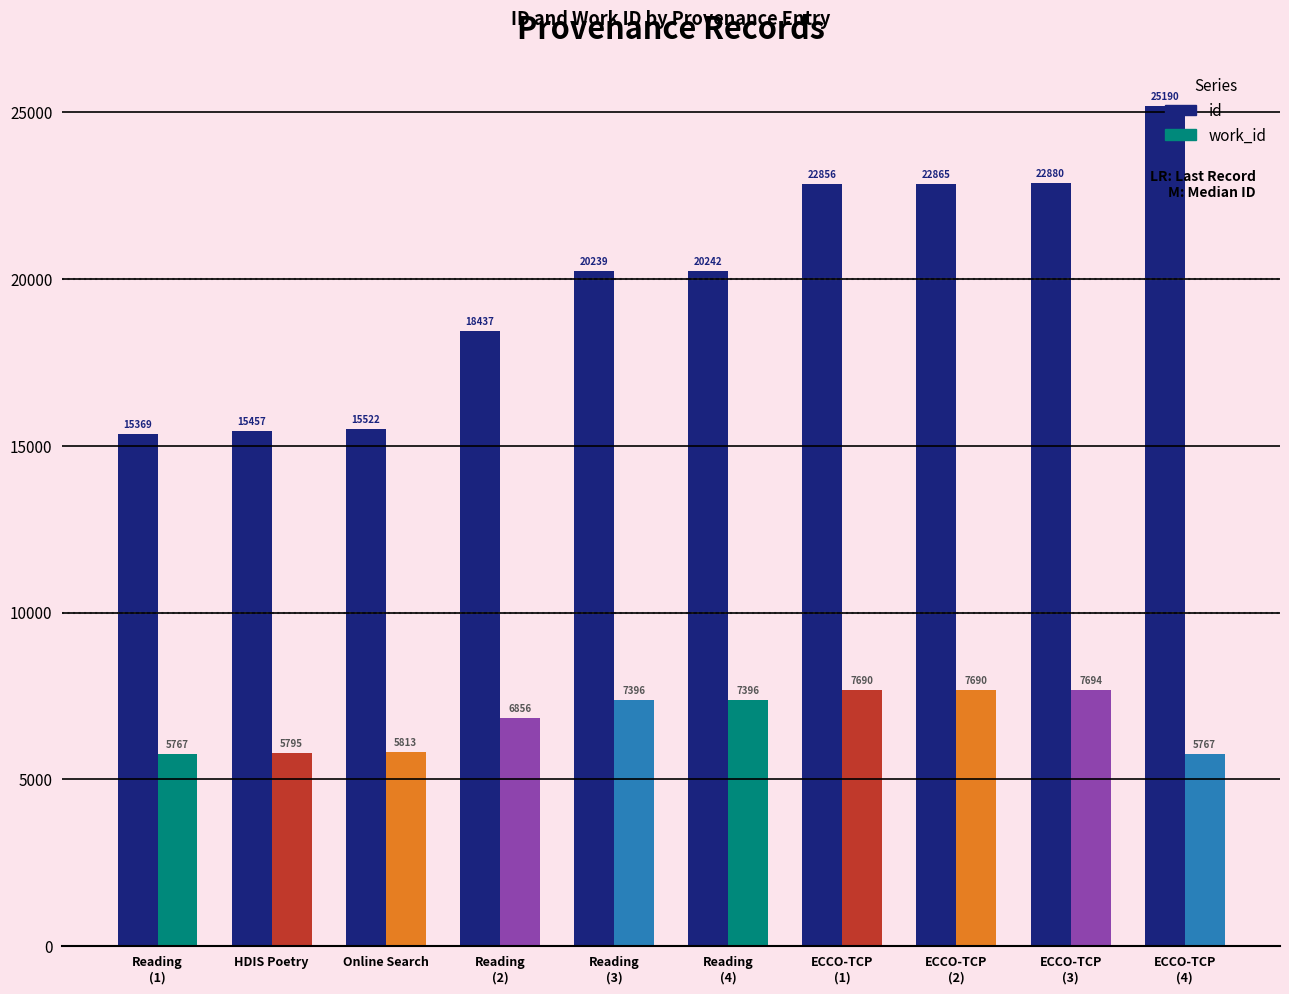

Between Reading
(3) and Reading
(4), which series saw the biggest shift?

id